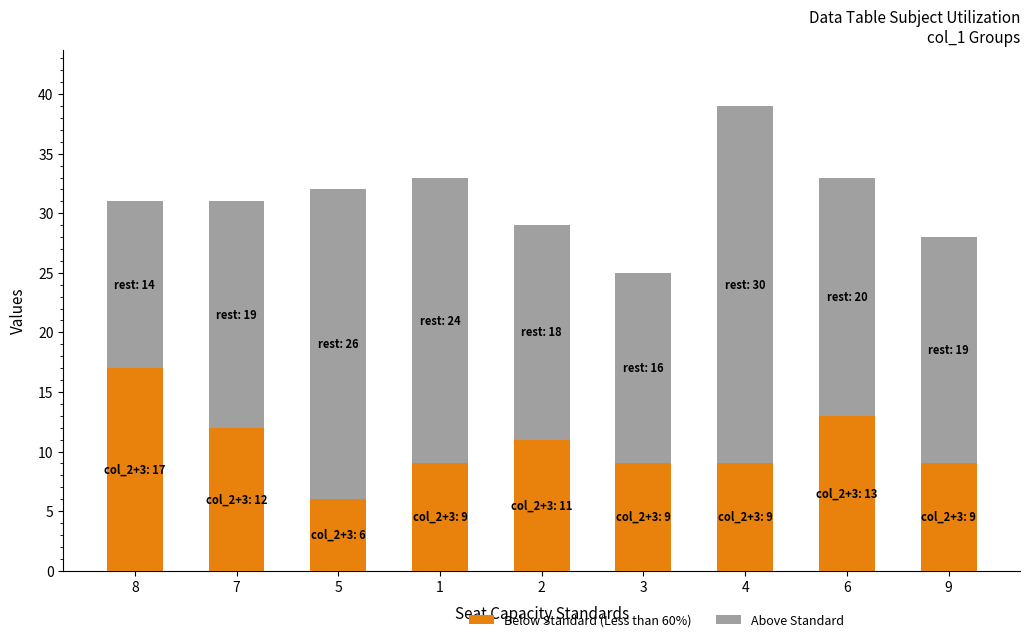

What is the total value across all series at 7?

31